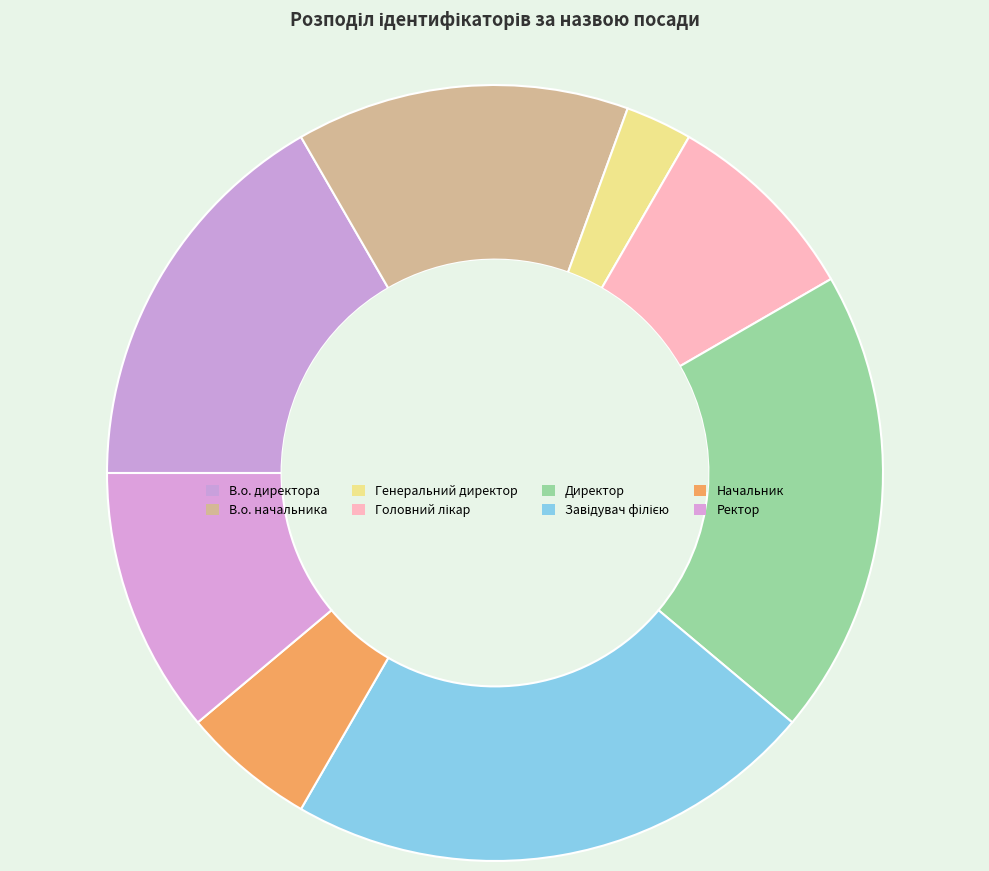

How many slices are in this pie chart?

8